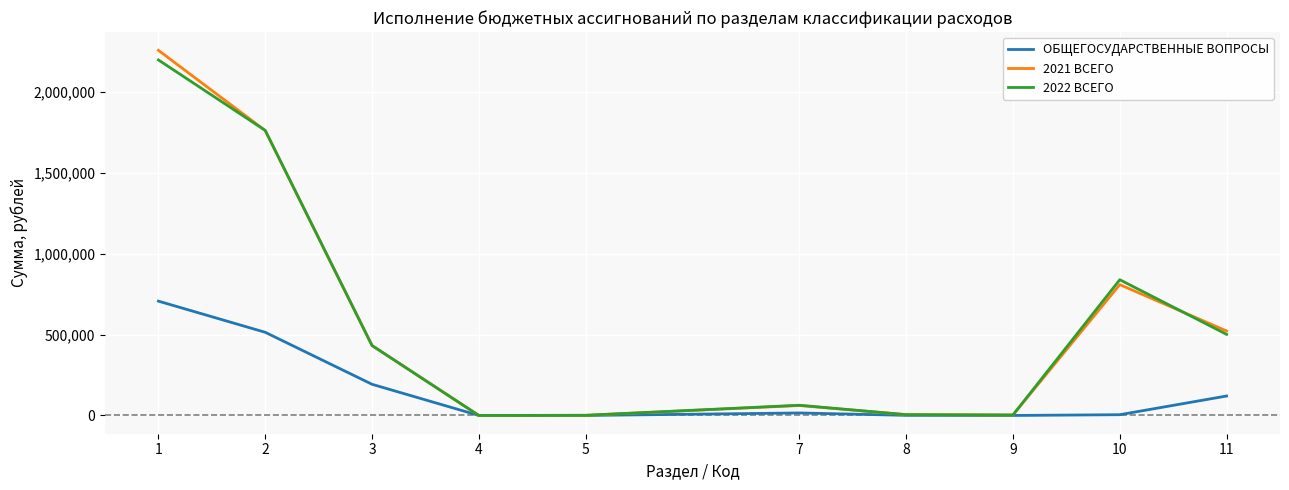

What is the difference between the highest and lowest values at 5?

1000.0